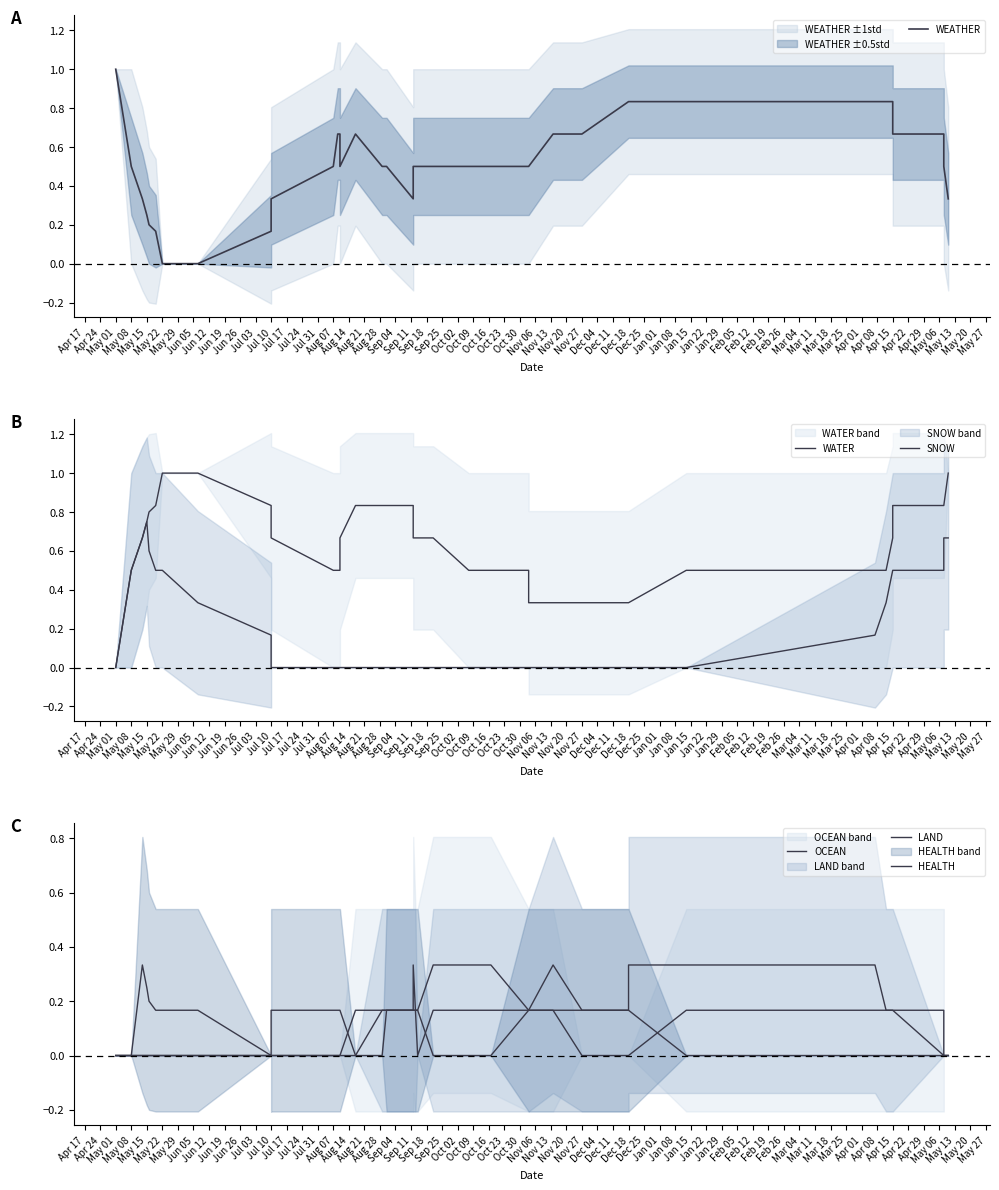

Reading left to right, list all the values displayed in this chart.

WEATHER: 1.0	0.5	0.3	0.2	0.2	0.2	0.0	0.0	0.2	0.2	0.3	0.5	0.7	0.7	0.5	0.7	0.5	0.5	0.3	0.3	0.5	0.5	0.5	0.5	0.5	0.5	0.5	0.5	0.7	0.7	0.8	0.8	0.8	0.8	0.8	0.8	0.7	0.7	0.5	0.3
WATER: 0.0	0.5	0.7	0.8	0.8	0.8	1.0	1.0	0.8	0.7	0.7	0.5	0.5	0.5	0.7	0.8	0.8	0.8	0.8	0.8	0.7	0.7	0.7	0.7	0.5	0.5	0.5	0.3	0.3	0.3	0.3	0.3	0.5	0.5	0.5	0.7	0.8	0.8	0.8	1.0
SNOW: 0.0	0.5	0.7	0.8	0.6	0.5	0.5	0.3	0.2	0.0	0.0	0.0	0.0	0.0	0.0	0.0	0.0	0.0	0.0	0.0	0.0	0.0	0.0	0.0	0.0	0.0	0.0	0.0	0.0	0.0	0.0	0.0	0.0	0.2	0.3	0.5	0.5	0.5	0.7	0.7
OCEAN: 0.0	0.0	0.0	0.0	0.0	0.0	0.0	0.0	0.0	0.0	0.0	0.0	0.0	0.0	0.0	0.2	0.2	0.2	0.2	0.2	0.3	0.2	0.2	0.3	0.3	0.3	0.2	0.2	0.2	0.0	0.0	0.0	0.2	0.2	0.2	0.2	0.2	0.2	0.0	0.0
LAND: 0.0	0.0	0.0	0.0	0.0	0.0	0.0	0.0	0.0	0.0	0.0	0.0	0.0	0.0	0.0	0.0	0.2	0.2	0.2	0.2	0.2	0.2	0.0	0.2	0.2	0.2	0.2	0.2	0.3	0.2	0.2	0.3	0.3	0.3	0.2	0.2	0.2	0.0	0.0	0.0
HEALTH: 0.0	0.0	0.3	0.2	0.2	0.2	0.2	0.2	0.0	0.2	0.2	0.2	0.2	0.2	0.2	0.0	0.0	0.2	0.2	0.2	0.2	0.2	0.2	0.0	0.0	0.0	0.2	0.2	0.2	0.2	0.2	0.2	0.0	0.0	0.0	0.0	0.0	0.0	0.0	0.0